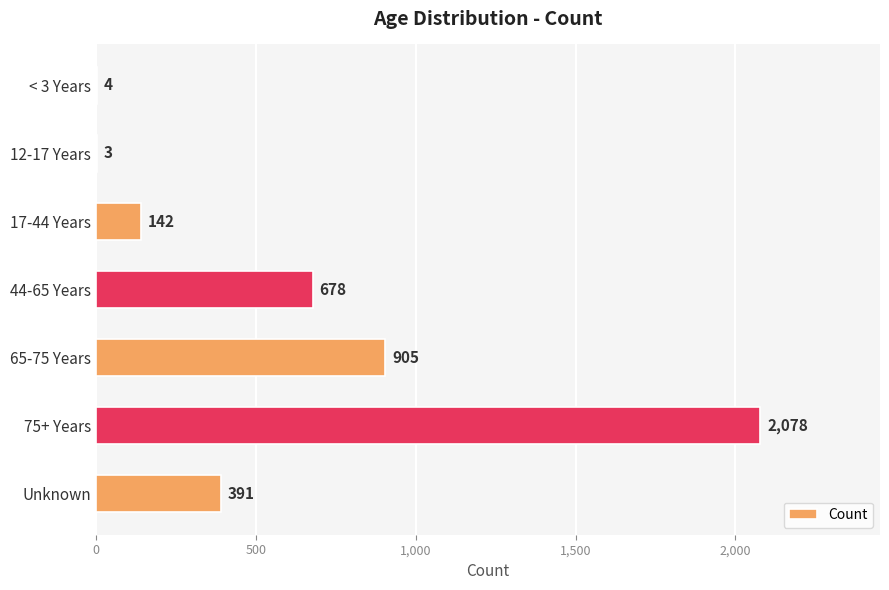

Is it true that the value at < 3 Years is 4?

True